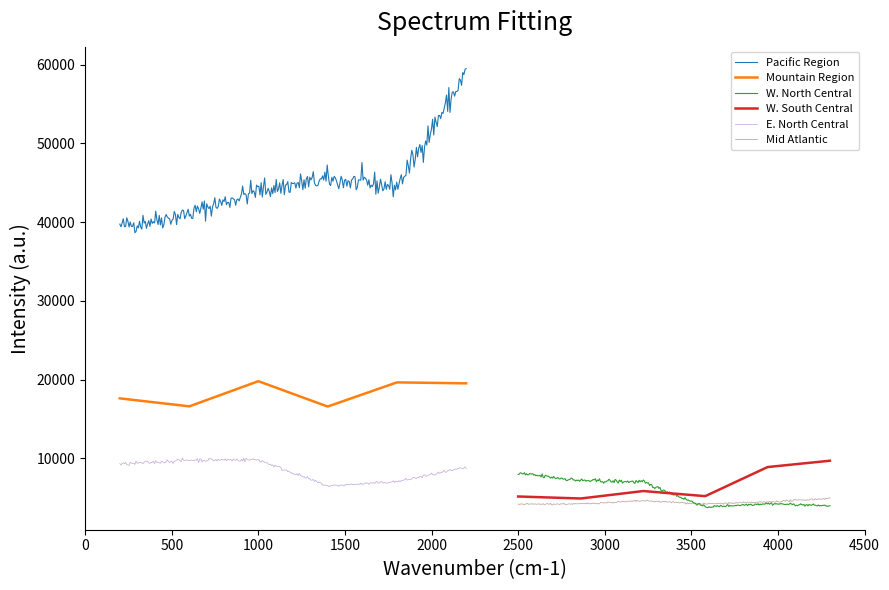

What is the highest value of the Mountain Region series?

19769.1